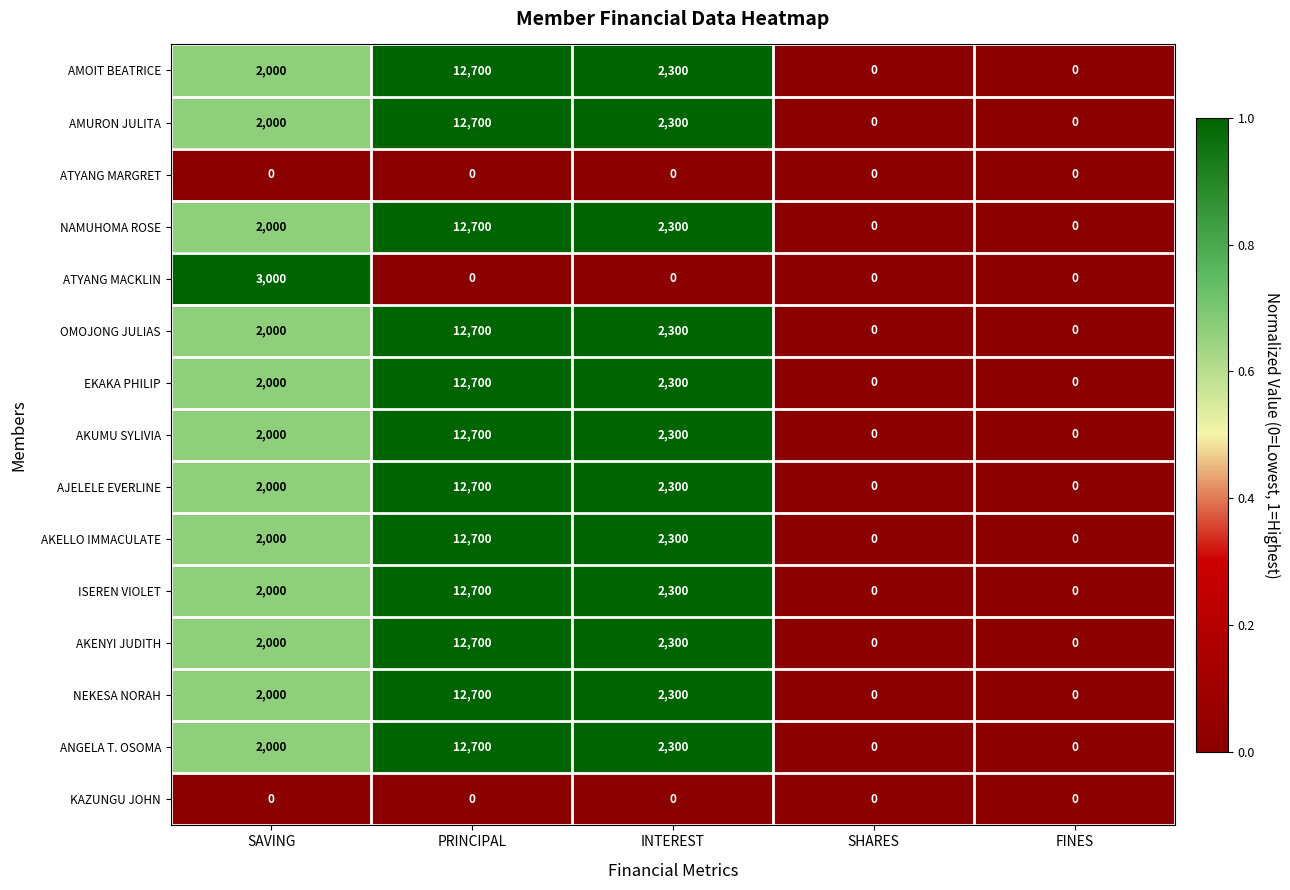

The ATYANG MARGRET series shows 0 at FINES. True or false?

True